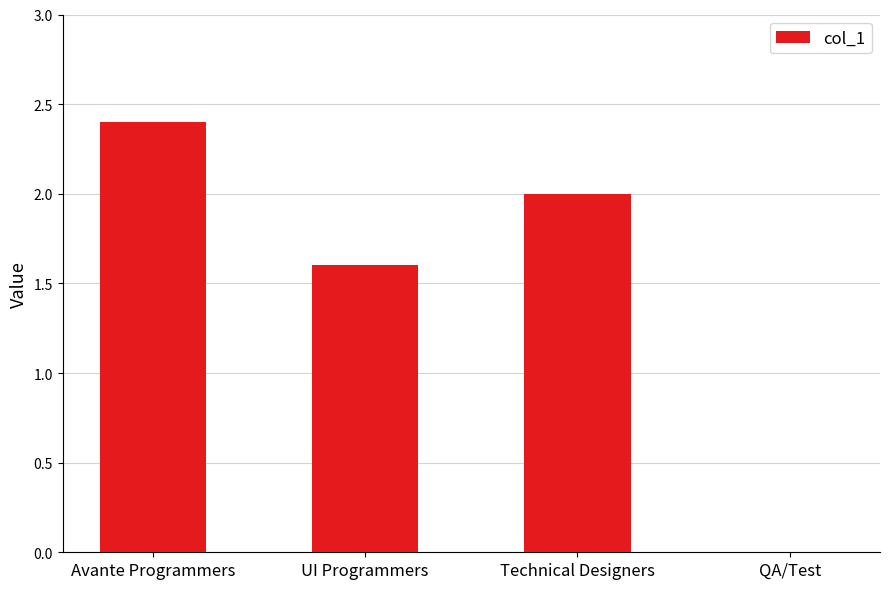

The value at Avante Programmers is 1.0. True or false?

False